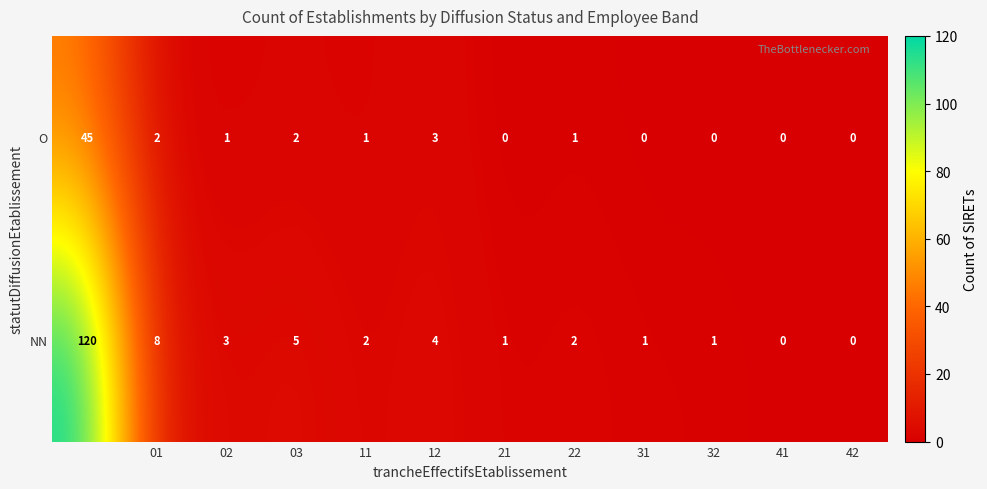

List the series in order of their overall mean, highest first.

NN, O